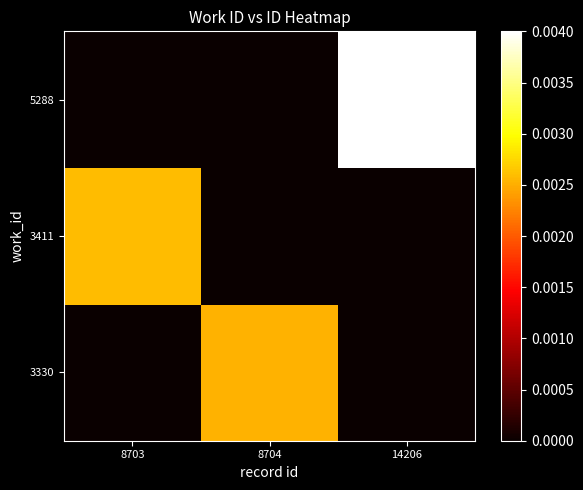

Between 8703 and 8704, which series saw the biggest shift?

3411